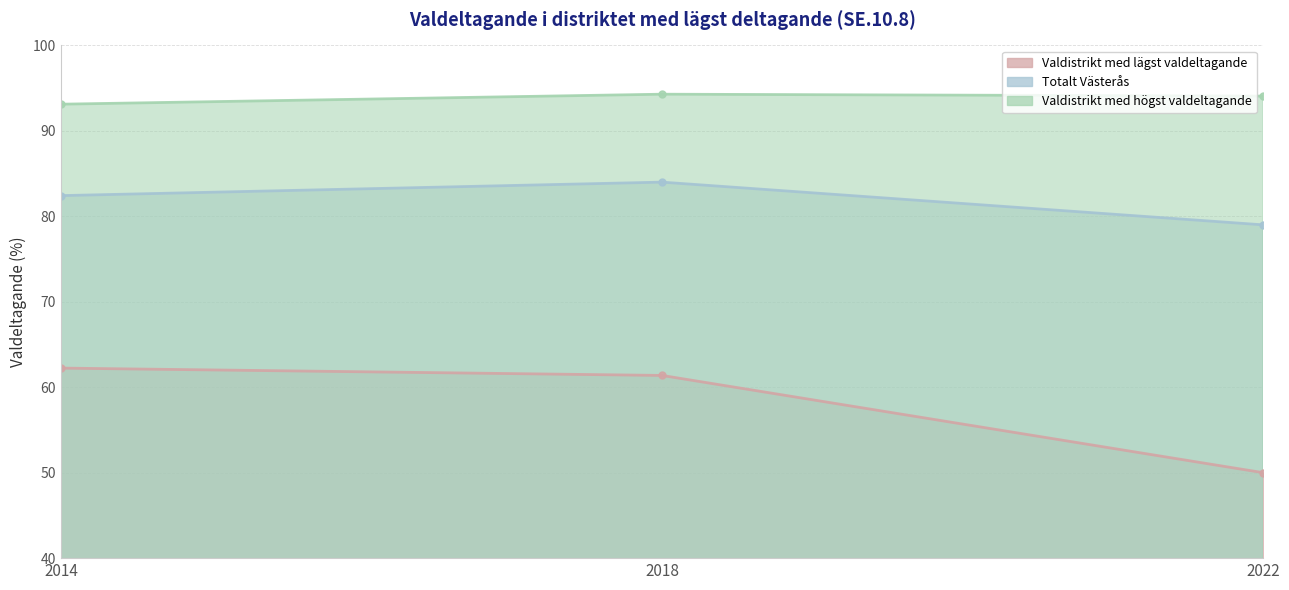

Which has a higher value, 2014 or 2022?

2014